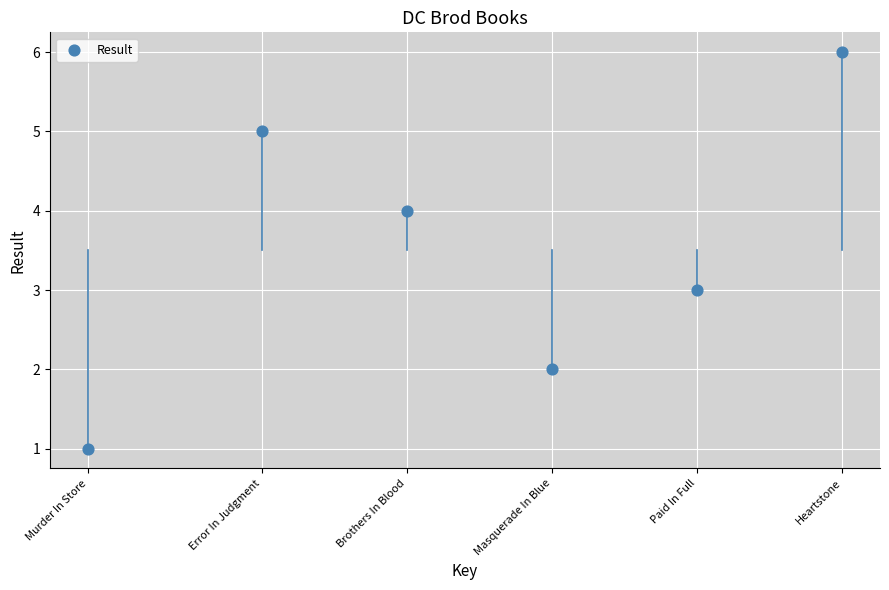

What is the range of Y values (max minus min)?

5